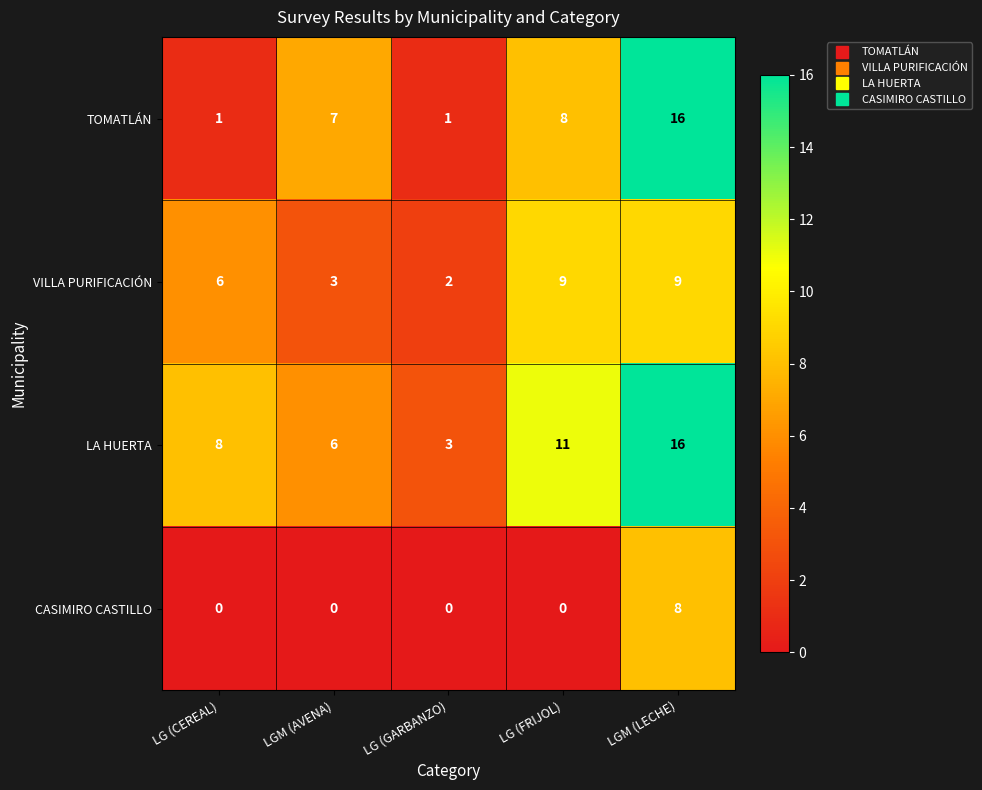

Reading left to right, extract all data points from this chart.

TOMATLÁN: LG (CEREAL)=1	LGM (AVENA)=7	LG (GARBANZO)=1	LG (FRIJOL)=8	LGM (LECHE)=16
VILLA PURIFICACIÓN: LG (CEREAL)=6	LGM (AVENA)=3	LG (GARBANZO)=2	LG (FRIJOL)=9	LGM (LECHE)=9
LA HUERTA: LG (CEREAL)=8	LGM (AVENA)=6	LG (GARBANZO)=3	LG (FRIJOL)=11	LGM (LECHE)=16
CASIMIRO CASTILLO: LG (CEREAL)=0	LGM (AVENA)=0	LG (GARBANZO)=0	LG (FRIJOL)=0	LGM (LECHE)=8